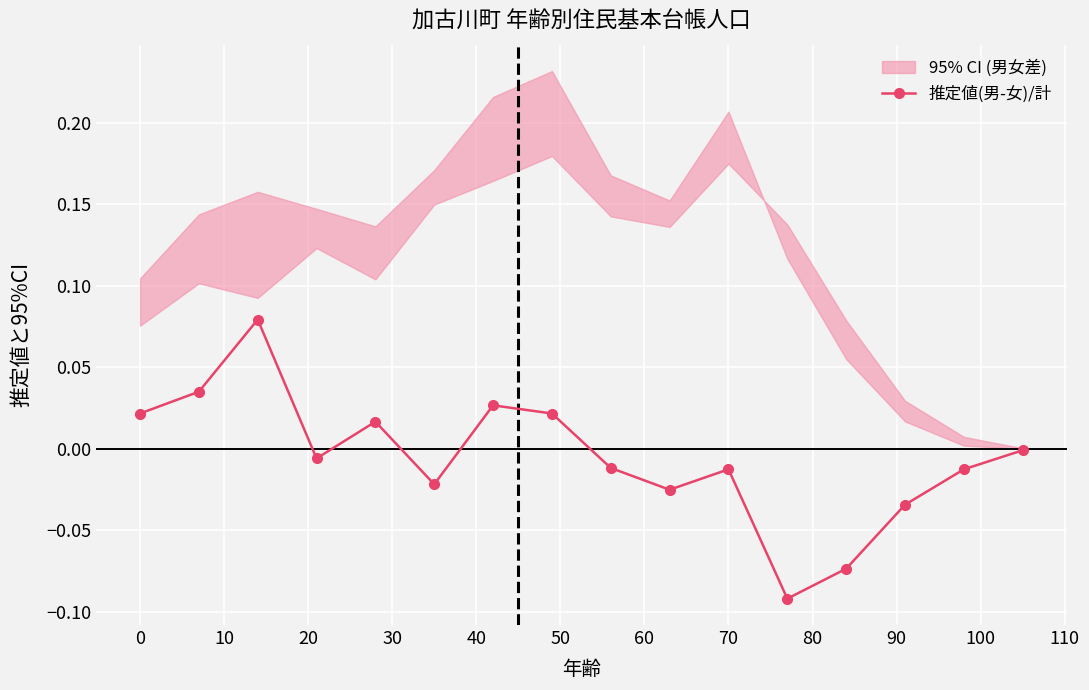

How many values are above zero?

6